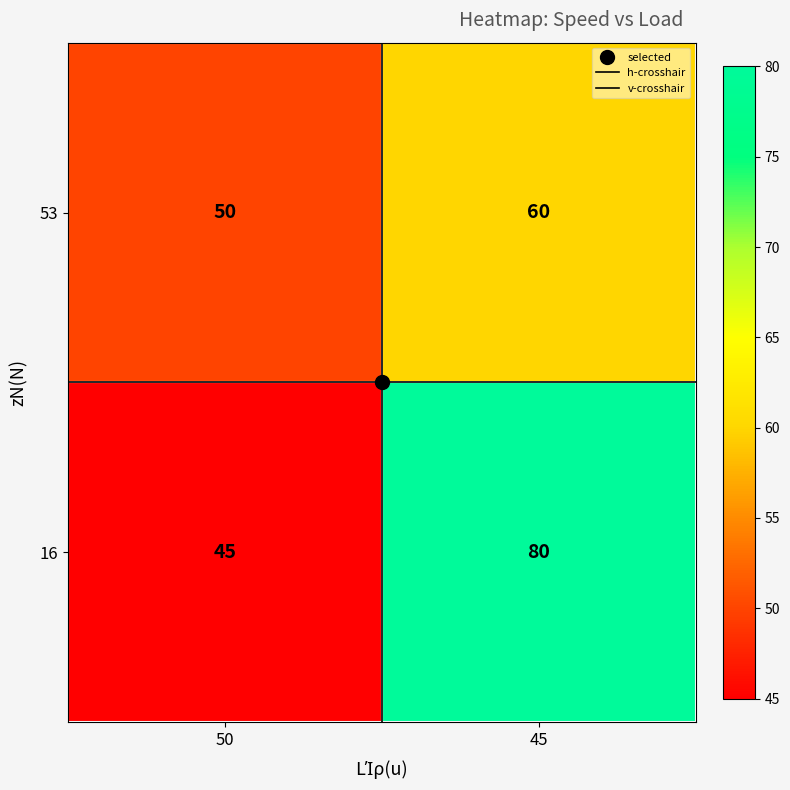

Which series has the largest range (max minus min)?

16